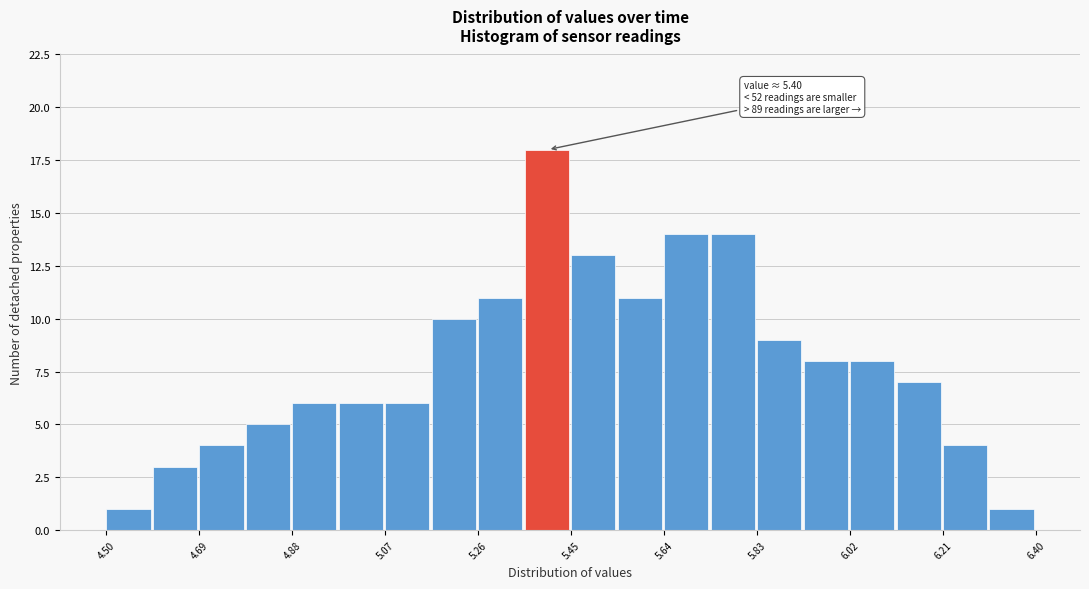

Over which range of the x-axis is the bar tallest?

5.355 to 5.450